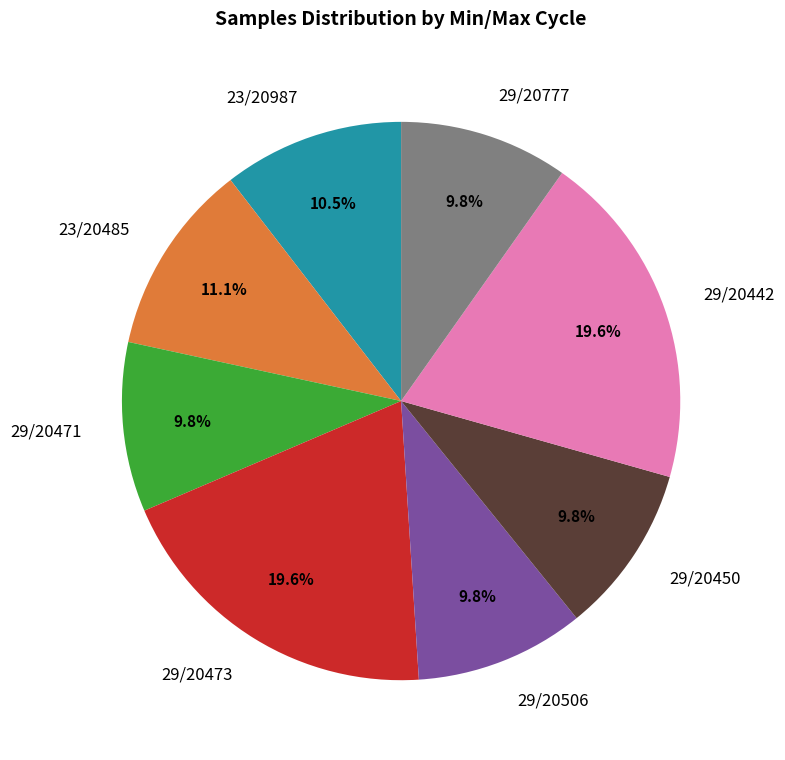

Which has a higher value, 29/20450 or 29/20442?

29/20442